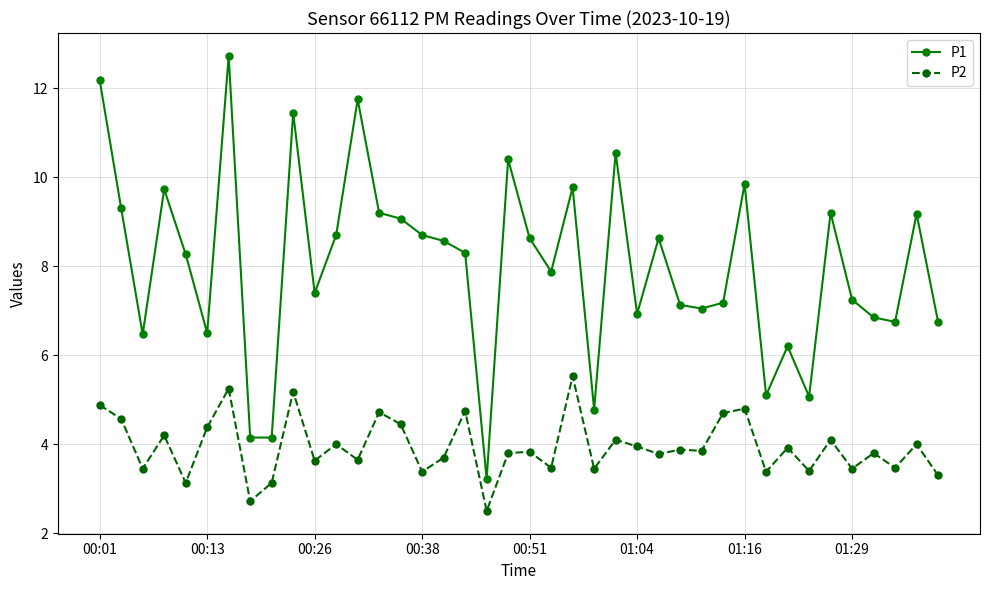

List the series in order of their peak value, lowest first.

P2, P1